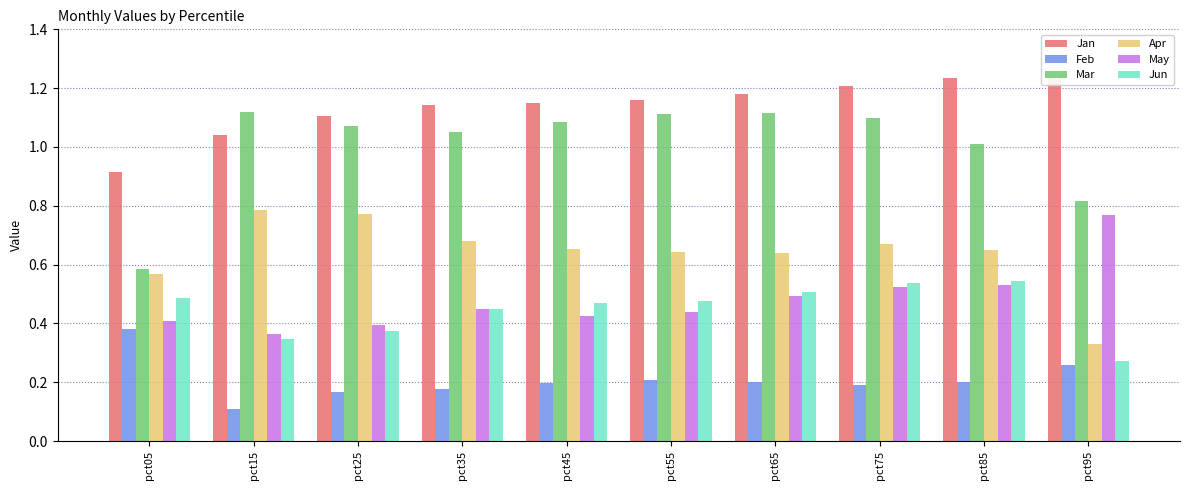

Which series has the largest total across all categories?

Jan